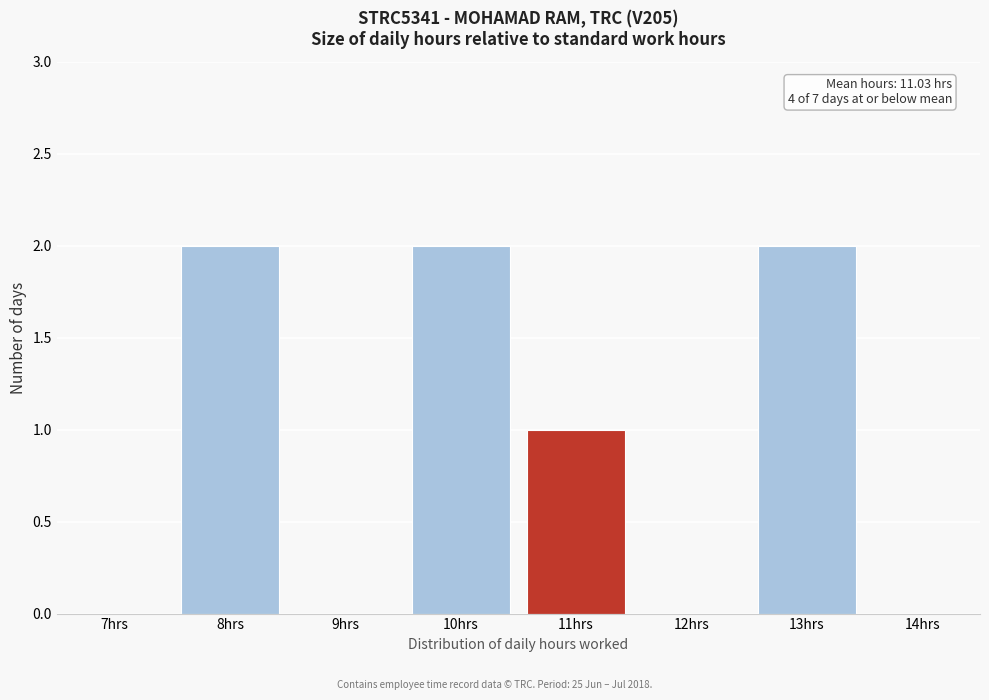

Reading left to right, transcribe all the data shown in this chart.

7hrs=0	8hrs=2	9hrs=0	10hrs=2	11hrs=1	12hrs=0	13hrs=2	14hrs=0